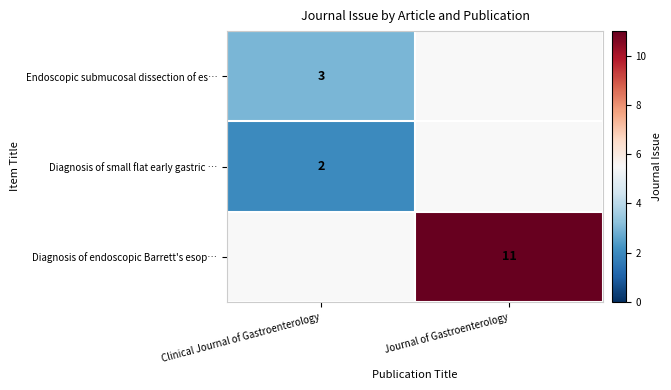

At how many categories does at least one series exceed 0?

2